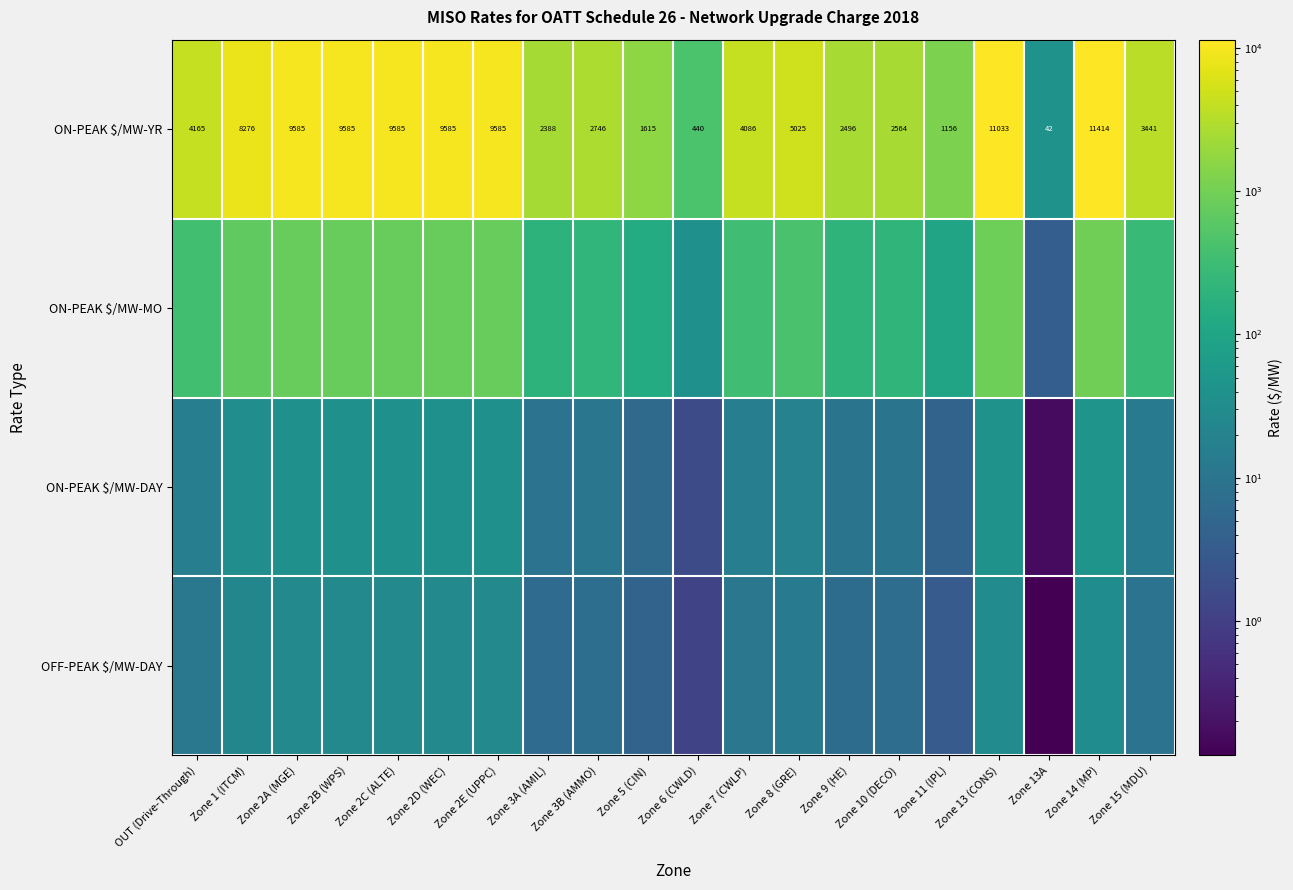

What is the greatest value displayed?

11414.0